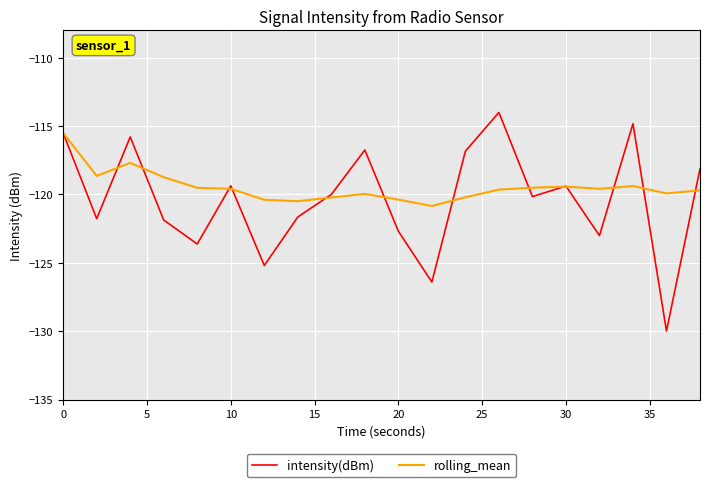

List the series in order of their peak value, lowest first.

rolling_mean, intensity(dBm)